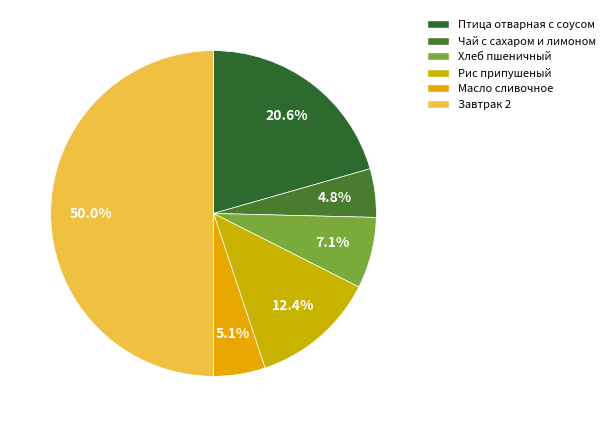

Is there a majority slice in this chart?

No